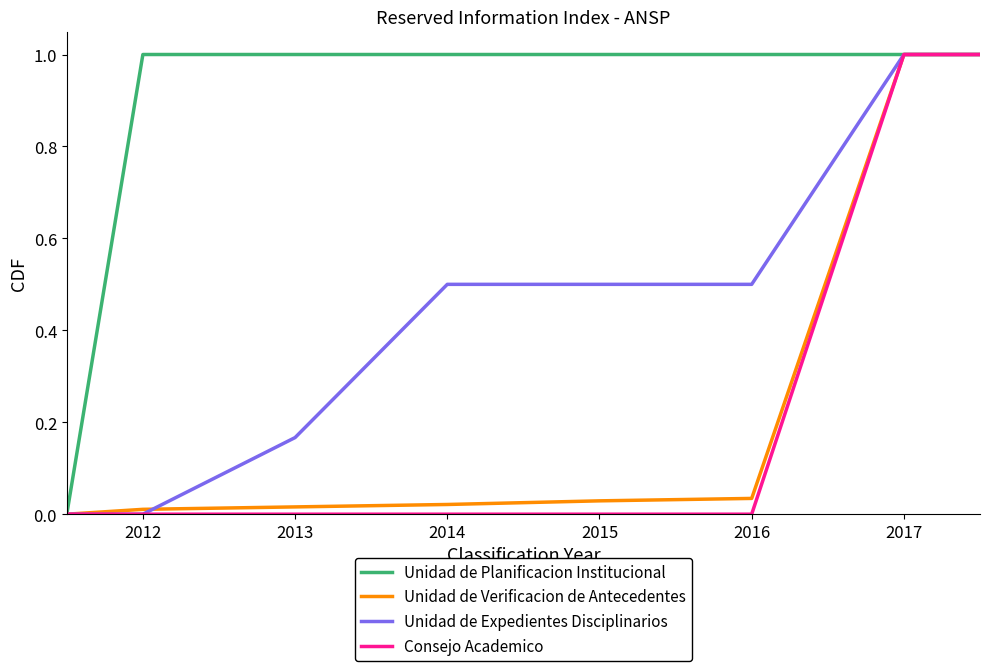

Which series has the largest total across all categories?

Unidad de Planificacion Institucional